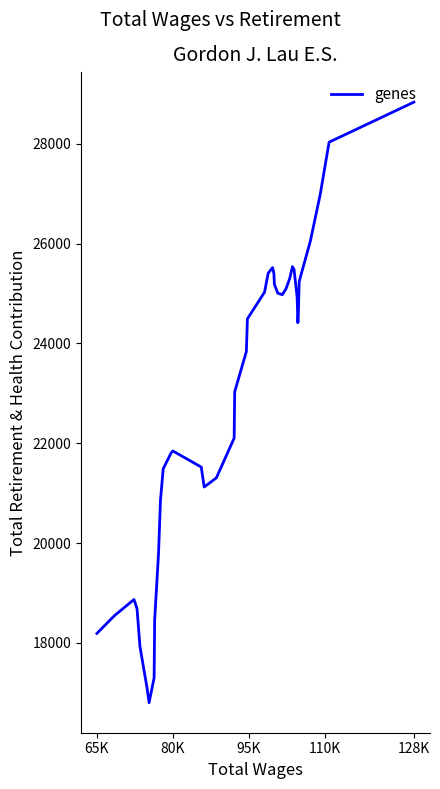

What is the difference between the second highest and second lowest values?

10944